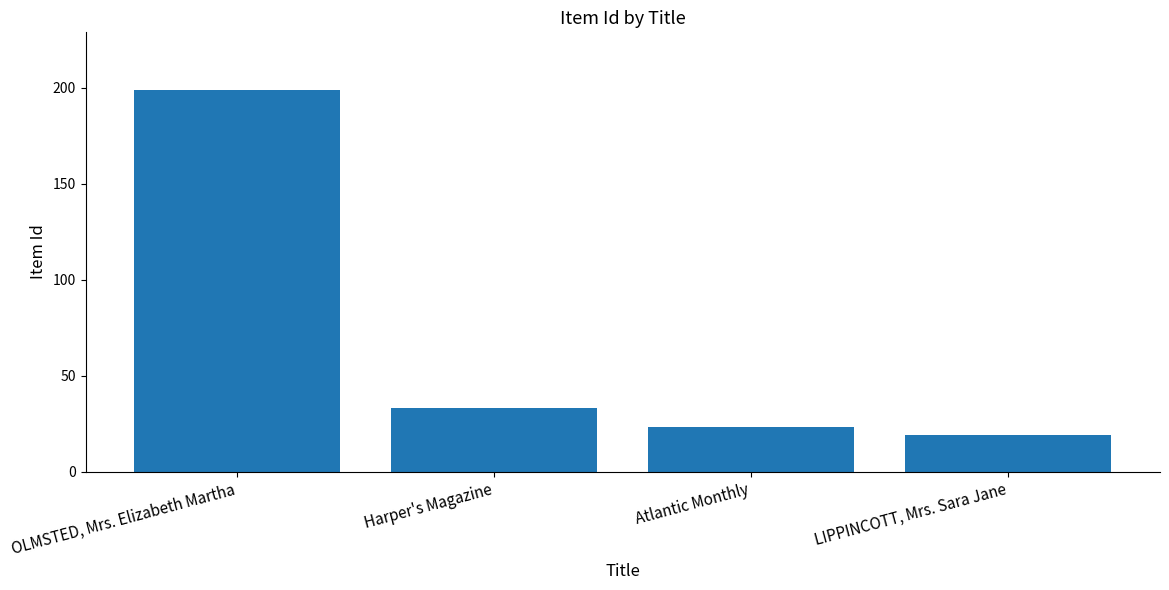

List the labels in order of value, largest first.

OLMSTED, Mrs. Elizabeth Martha, Harper's Magazine, Atlantic Monthly, LIPPINCOTT, Mrs. Sara Jane